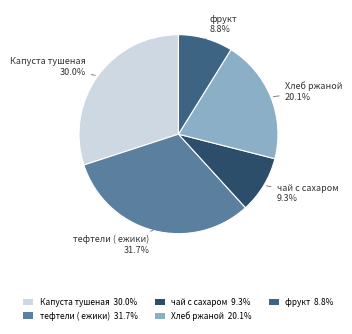

Which slice is the largest?

тефтели ( ежики)